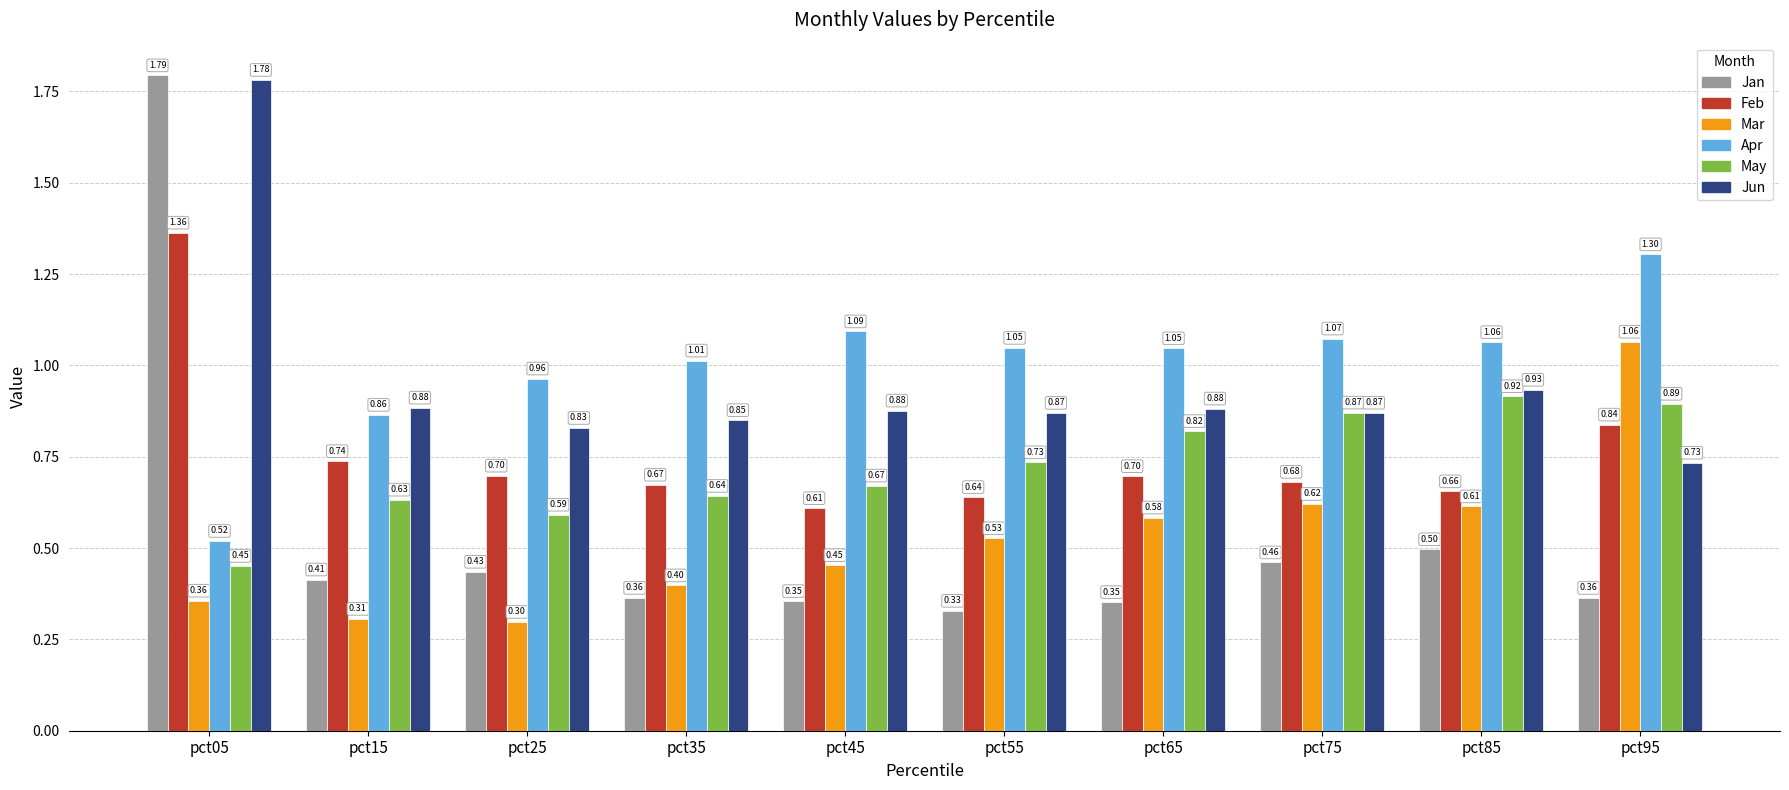

Rank the series at pct45 from lowest to highest value.

Jan, Mar, Feb, May, Jun, Apr